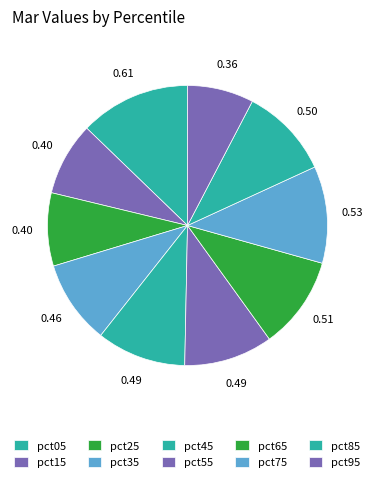

How many segments does this pie chart have?

10